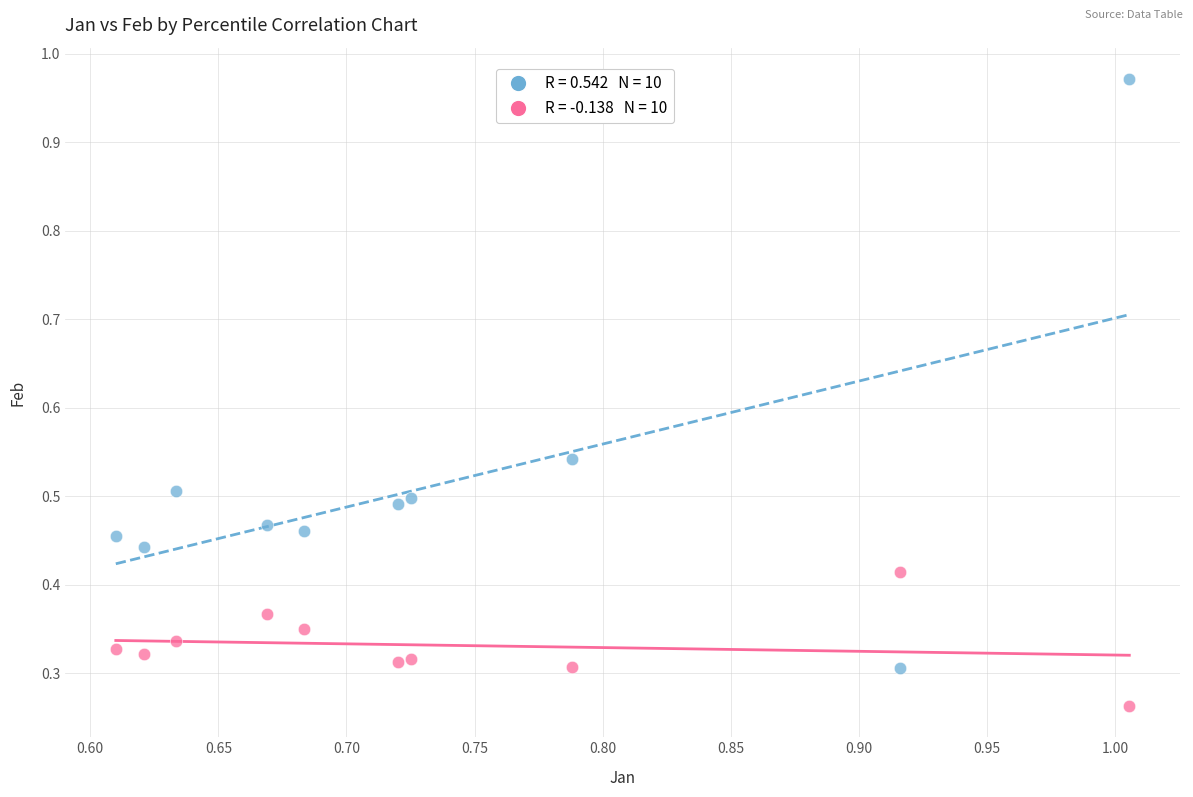

Across all data points, what is the range of Y values (max minus min)?

0.7